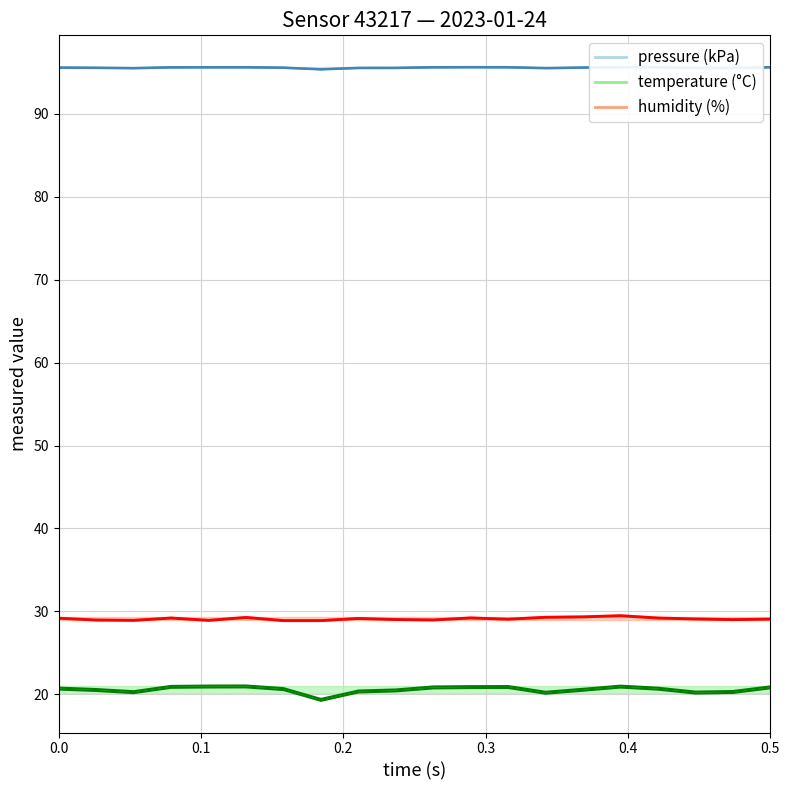

True or false: temperature (°C) and humidity (%) intersect in this chart.

False